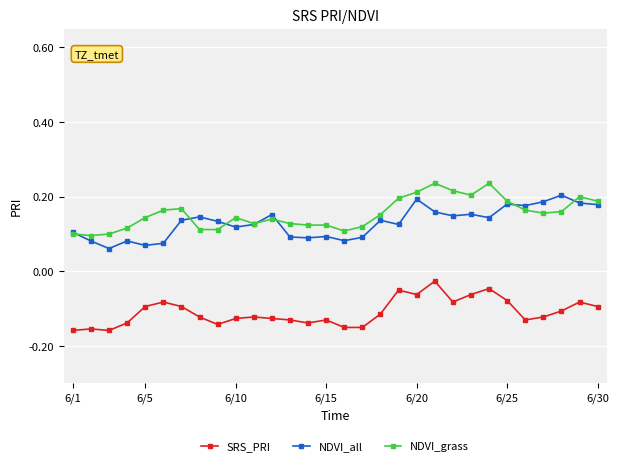

What is the sum of all NDVI_all values?

3.9